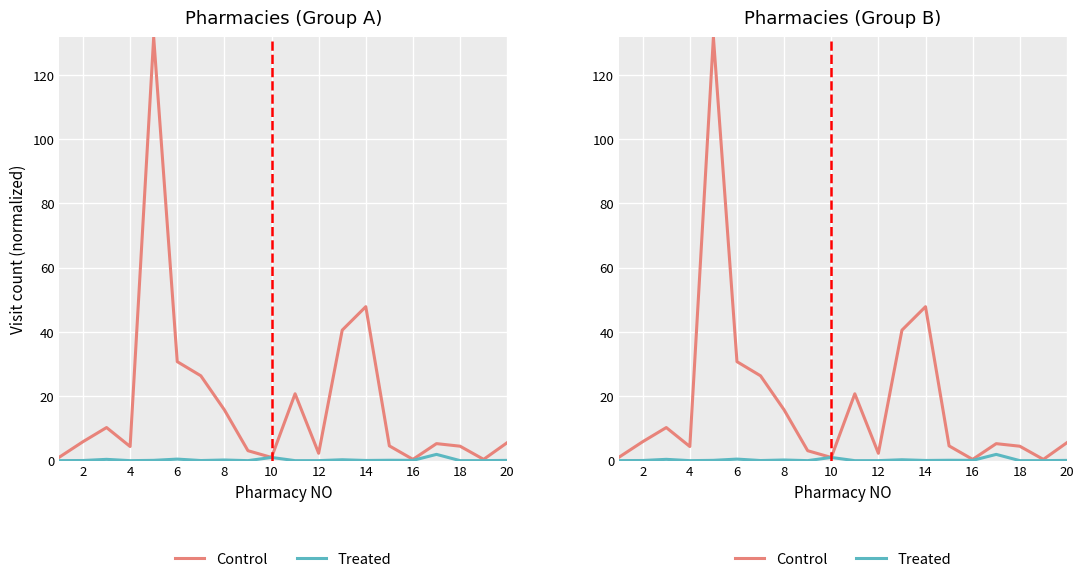

True or false: Control has more than 0 points higher than both neighbors.

True